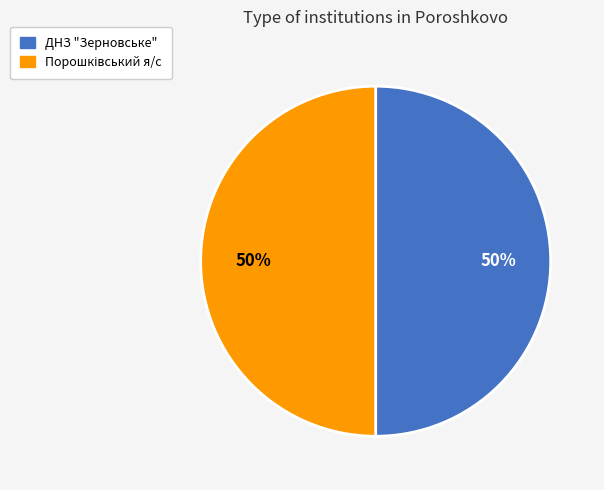

To the nearest percent, what is the average slice percentage?

50%